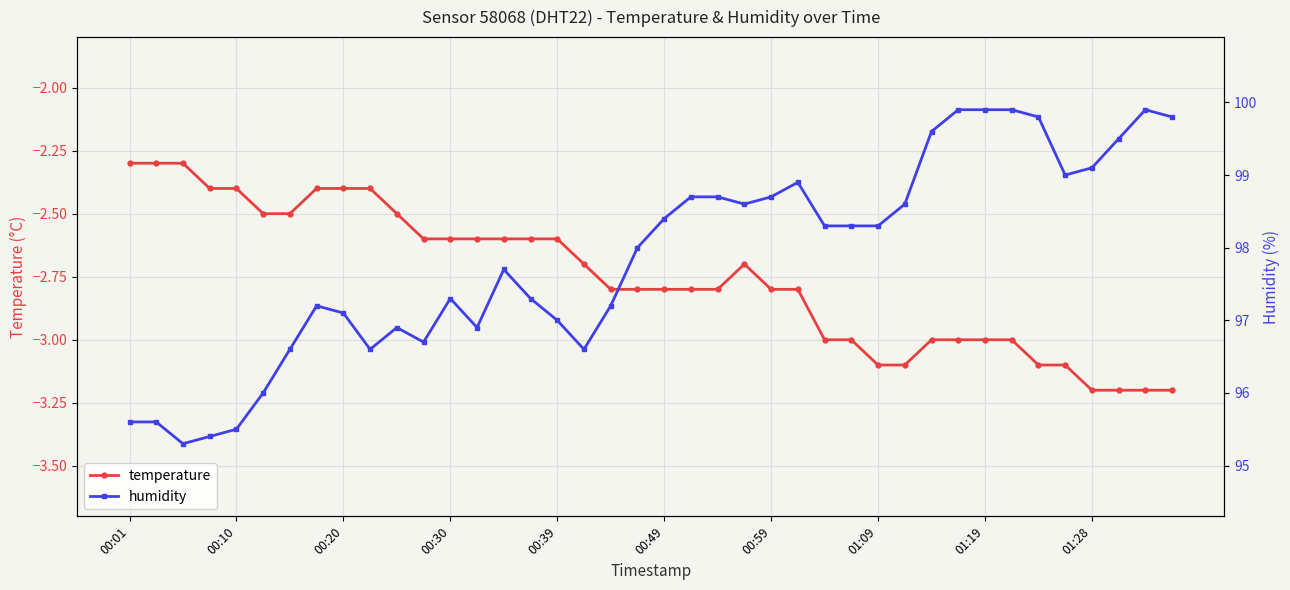

At which category is the sum across all series the highest?

31